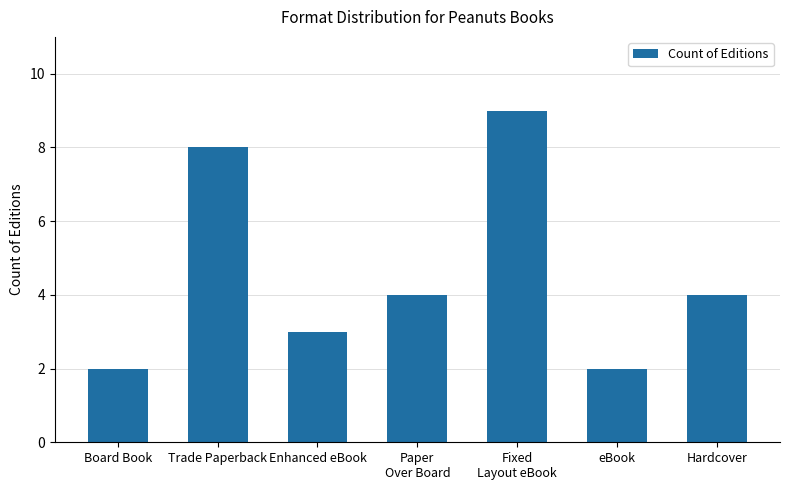

Reading left to right, extract all data points from this chart.

Board Book=2	Trade Paperback=8	Enhanced eBook=3	Paper
Over Board=4	Fixed
Layout eBook=9	eBook=2	Hardcover=4